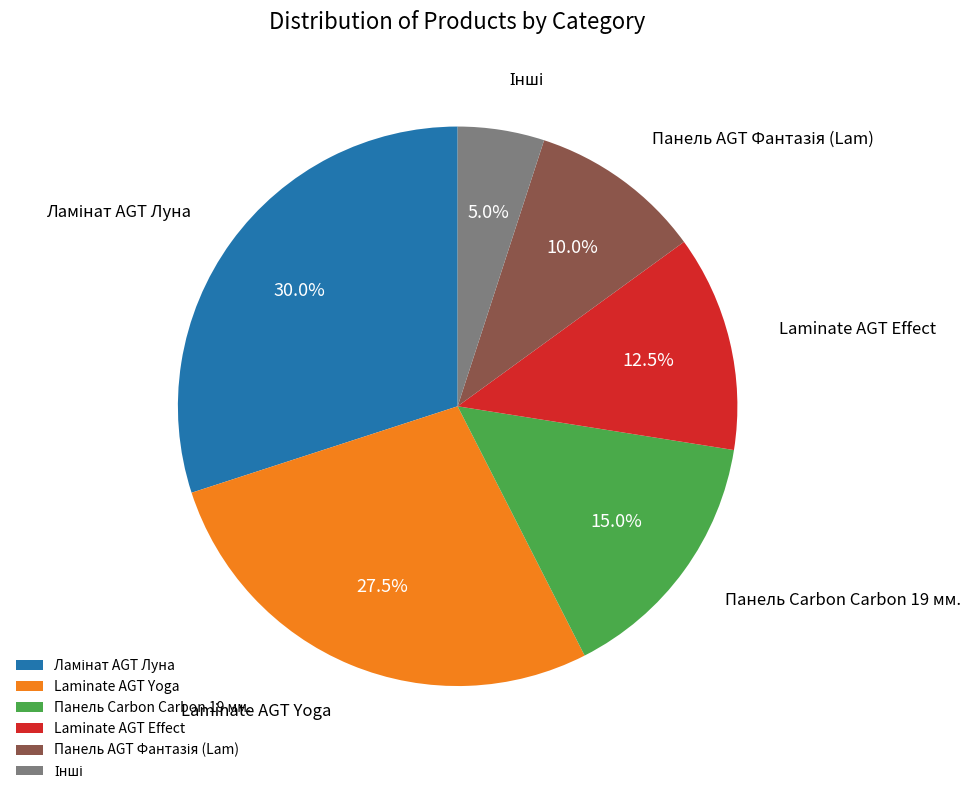

Which has a higher value, Панель Carbon Carbon 19 мм. or Laminate AGT Effect?

Панель Carbon Carbon 19 мм.